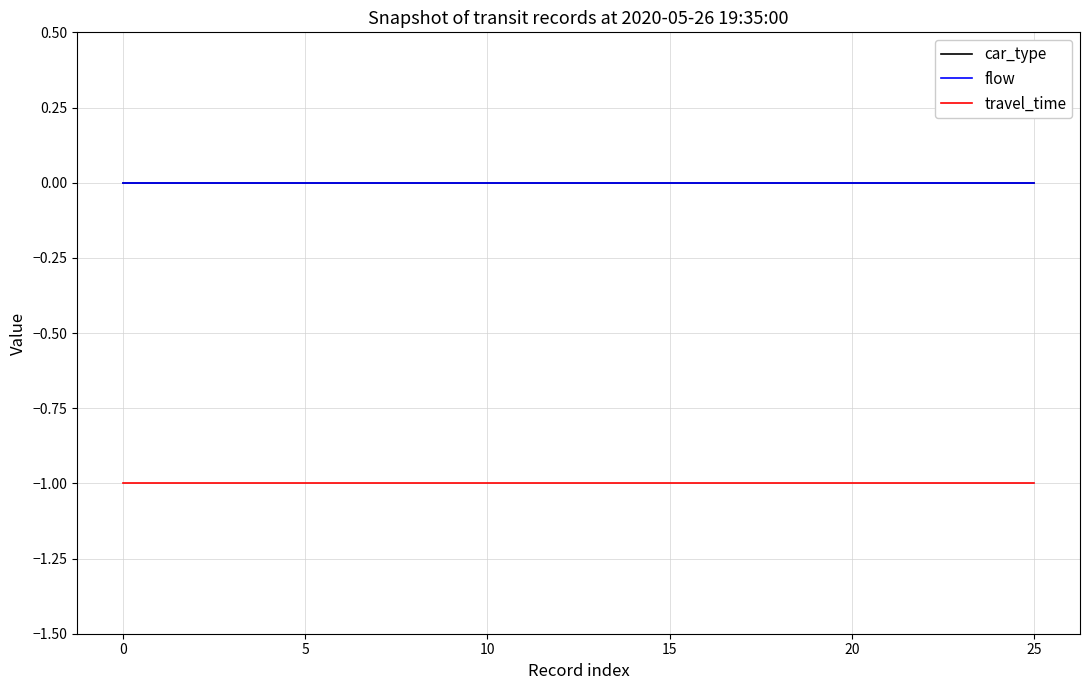

How many lines are shown in the chart?

3